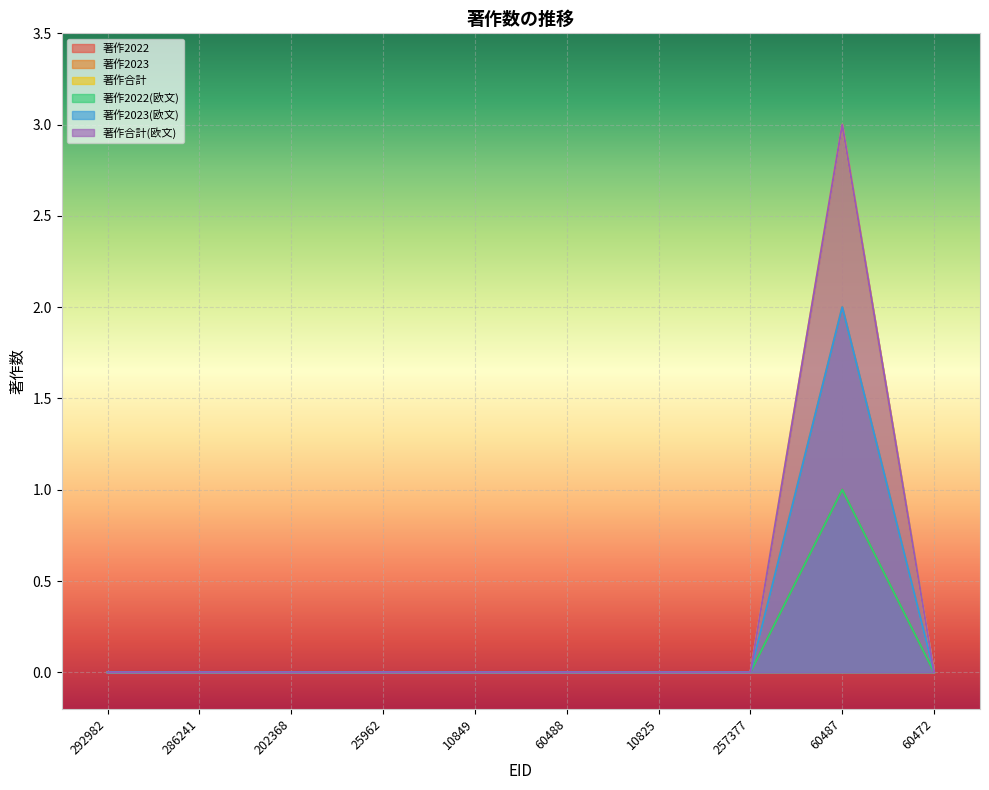

Reading left to right, list all the values displayed in this chart.

著作2022: 0	0	0	0	0	0	0	0	1	0
著作2023: 0	0	0	0	0	0	0	0	2	0
著作合計: 0	0	0	0	0	0	0	0	3	0
著作2022(欧文): 0	0	0	0	0	0	0	0	1	0
著作2023(欧文): 0	0	0	0	0	0	0	0	2	0
著作合計(欧文): 0	0	0	0	0	0	0	0	3	0